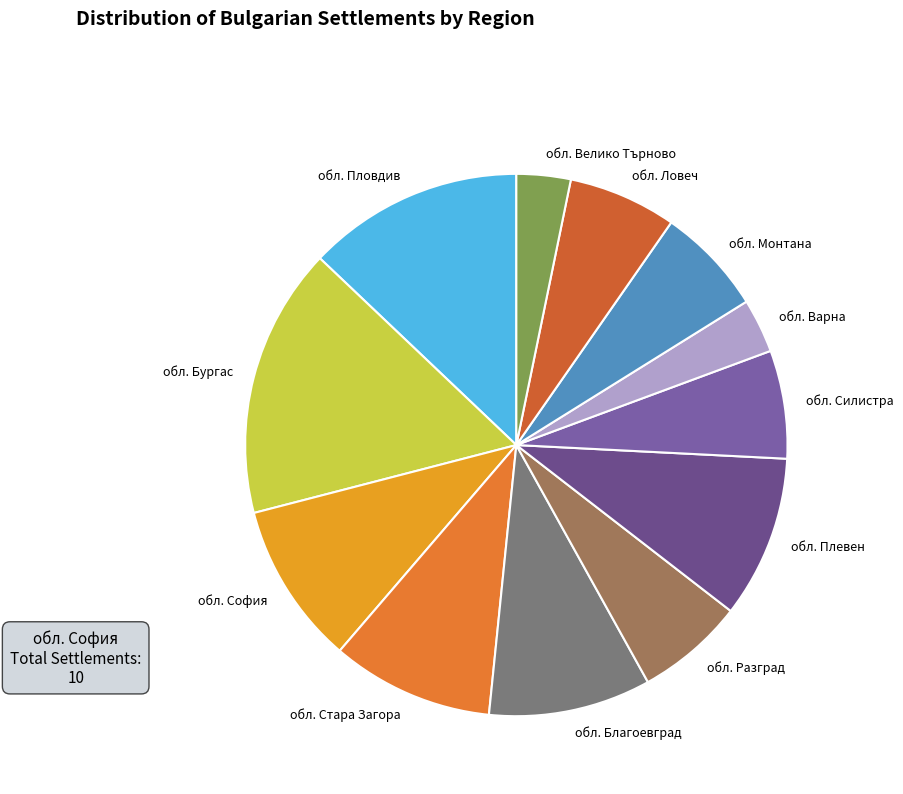

Count the number of slices in the pie.

12